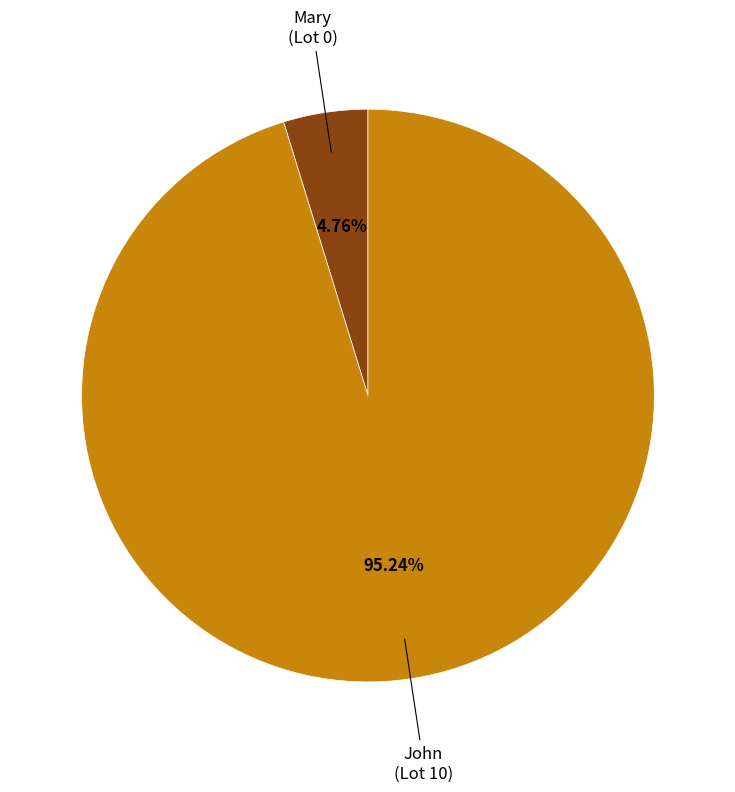

Does any single category account for the majority?

Yes